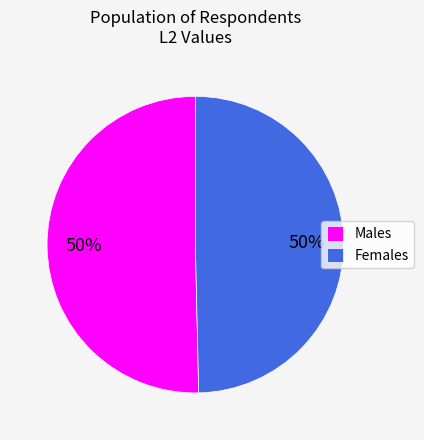

Combined, do Males and Females account for over 50%?

Yes